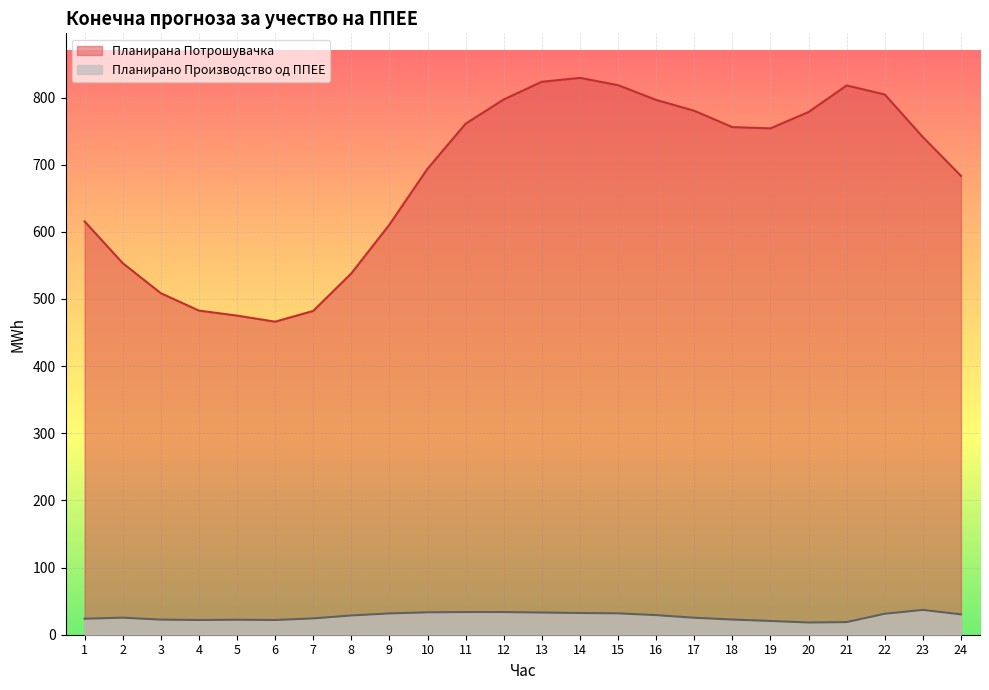

At which label does Планирано Производство од ППЕЕ first exceed 28?

8